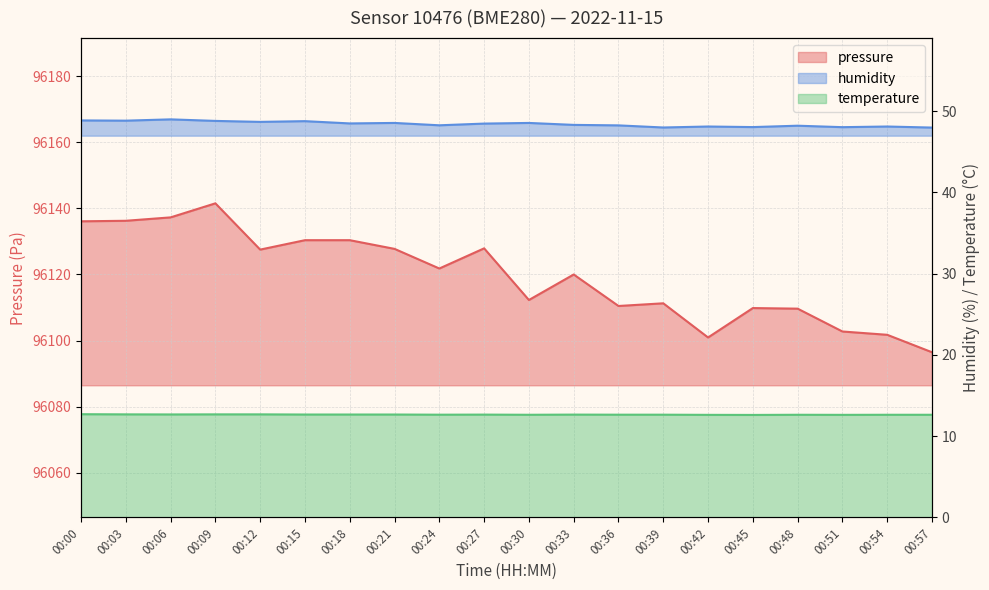

What is the difference between the highest and lowest values at 00:45?

96097.2